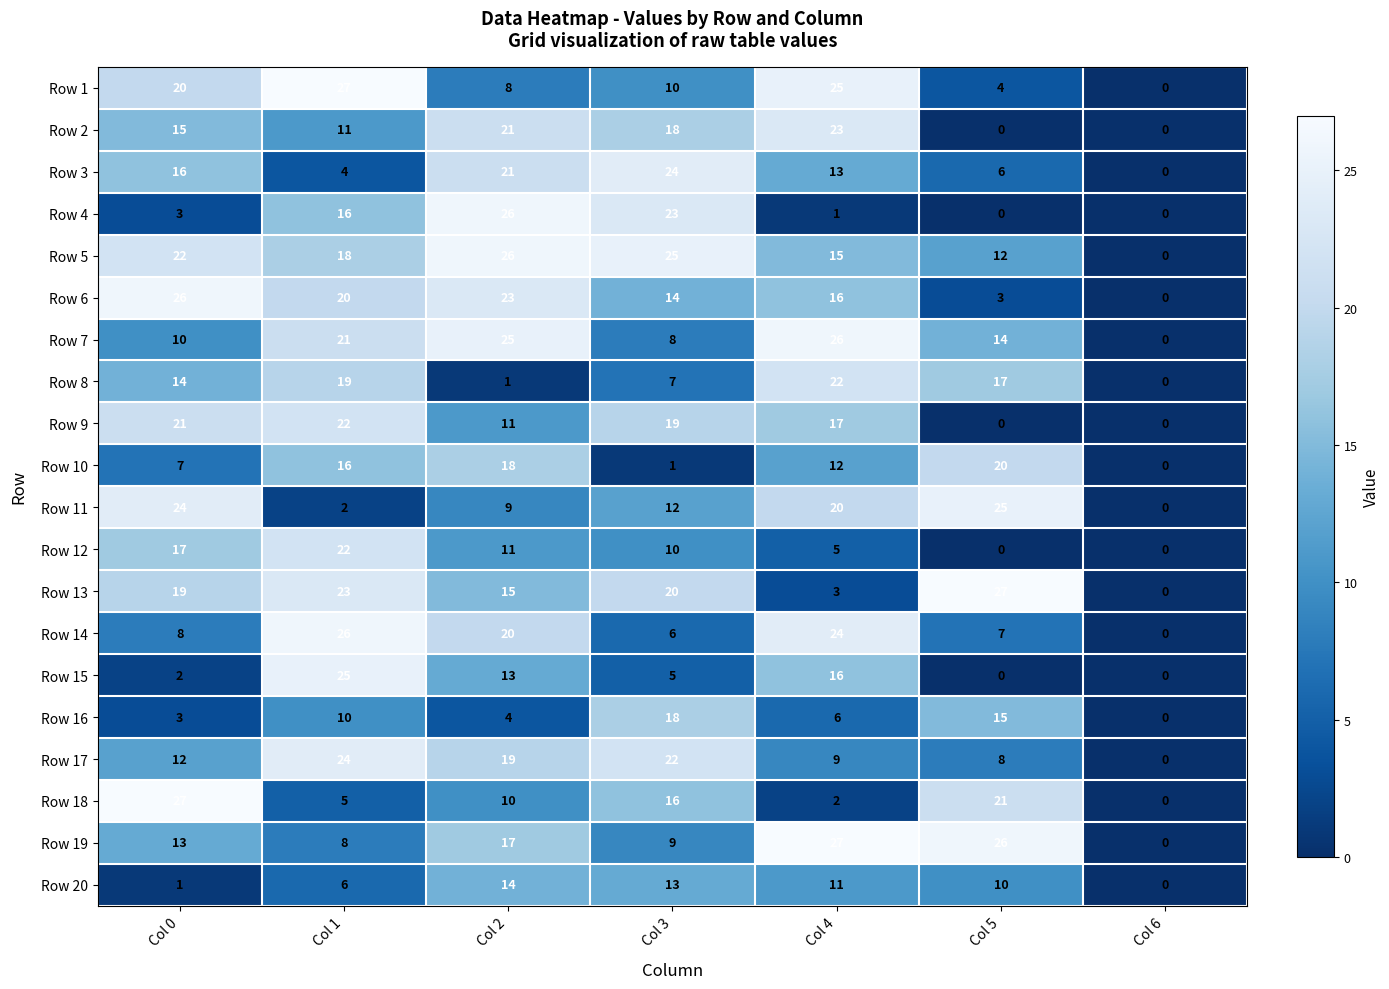

The value of Row 5 at Col 1 is 10. True or false?

False